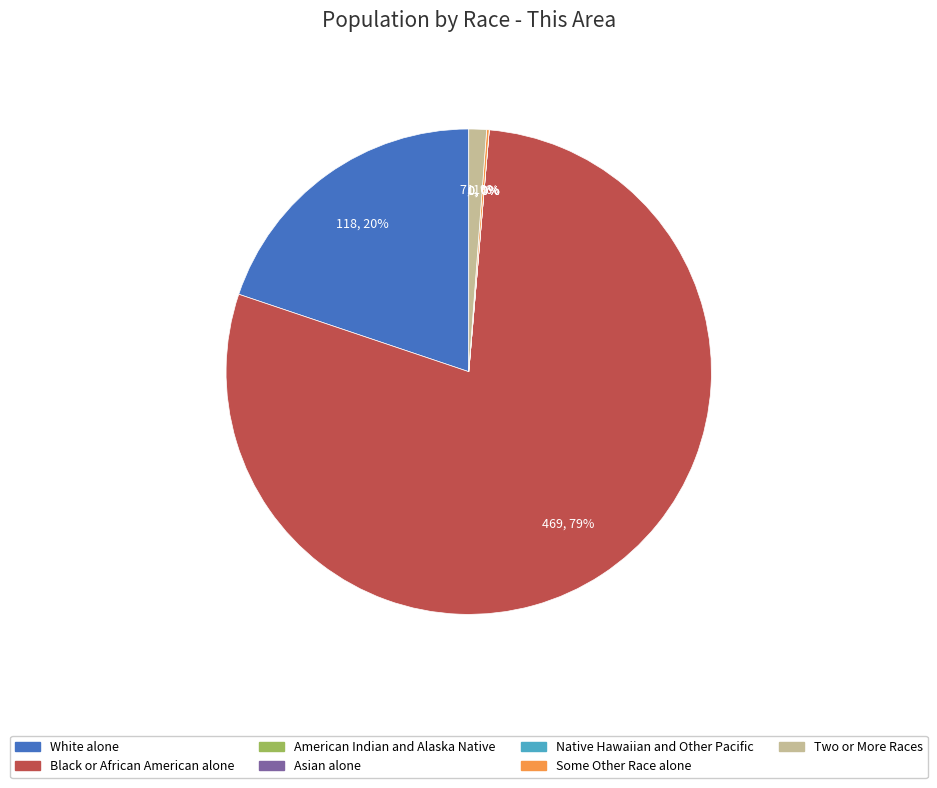

Which category accounts for the majority?

Black or African American alone